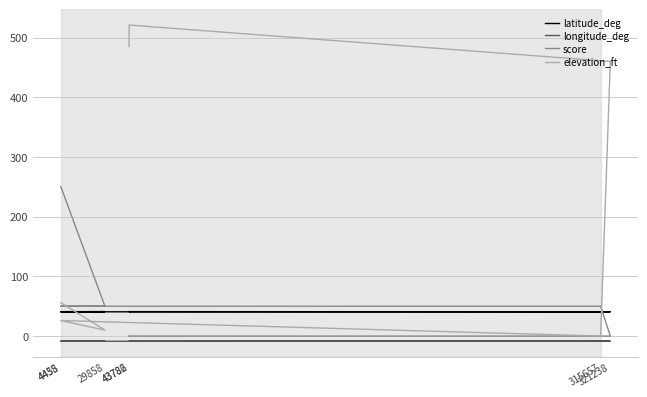

How many interior local valleys does the elevation_ft series have?

2